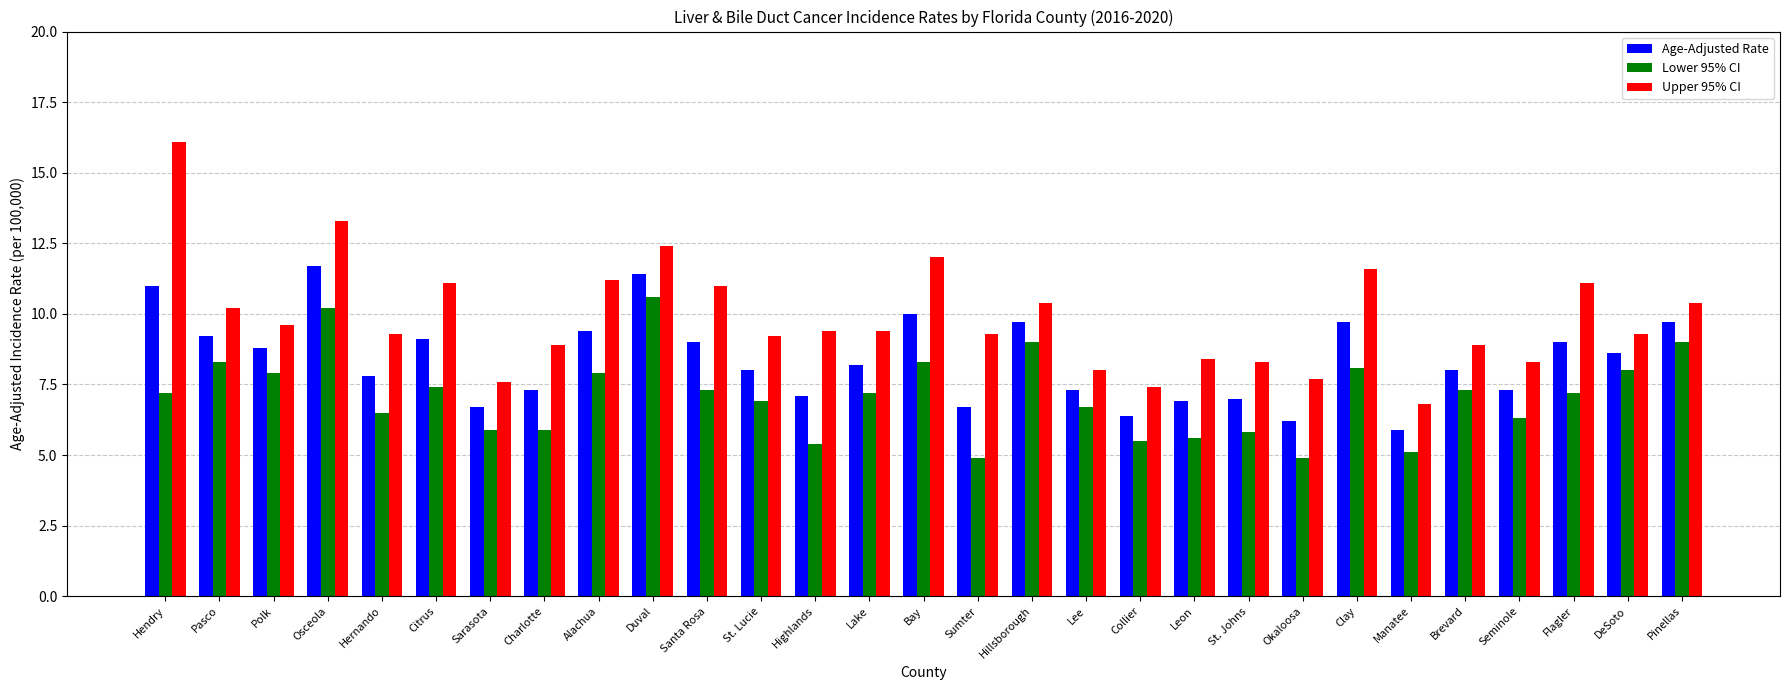

What is the difference between the Age-Adjusted Rate values at Pasco and Clay?

0.5